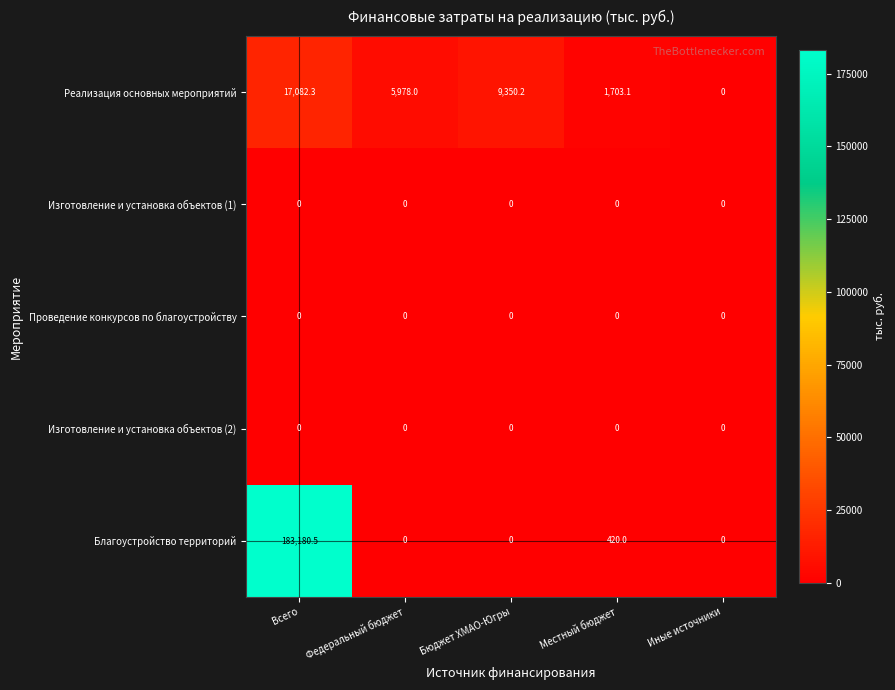

Which series has the widest spread of values?

Благоустройство территорий